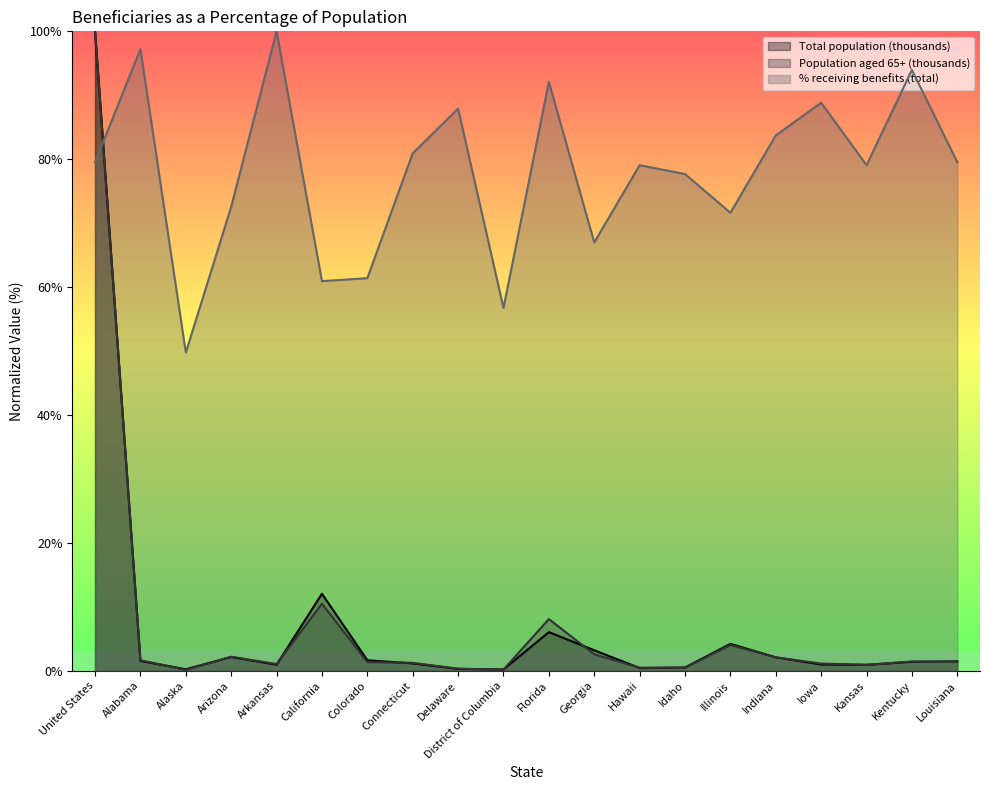

True or false: Total population (thousands) has more than 0 points higher than both neighbors.

True